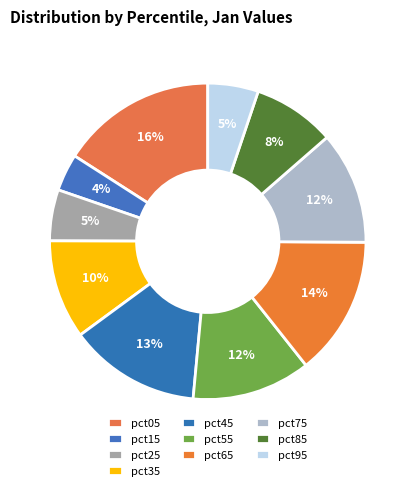

Do pct15 and pct85 together represent more than half of the pie?

No